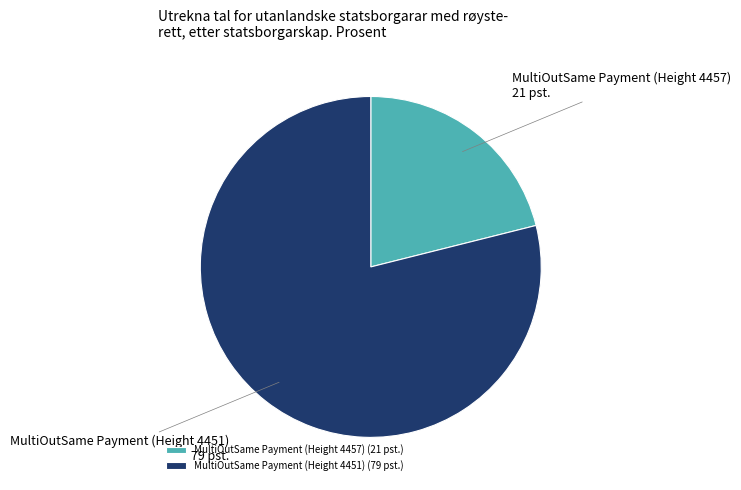

Do MultiOutSame Payment (Height 4451) and MultiOutSame Payment (Height 4457) together represent more than half of the pie?

Yes